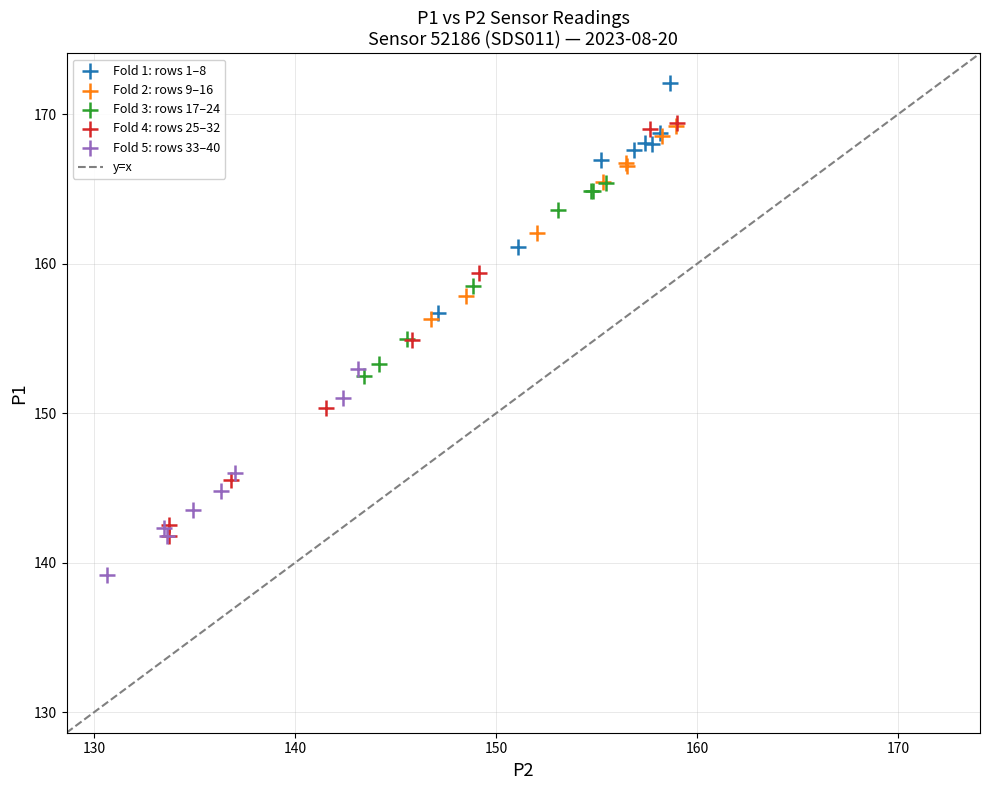

Which series reaches the maximum Y coordinate?

Fold 1: rows 1–8